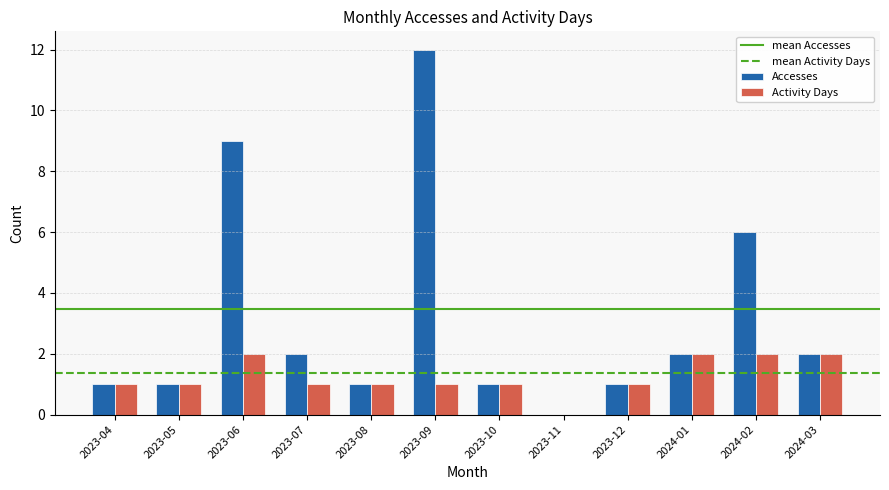

What is the sum of all Accesses values?

38